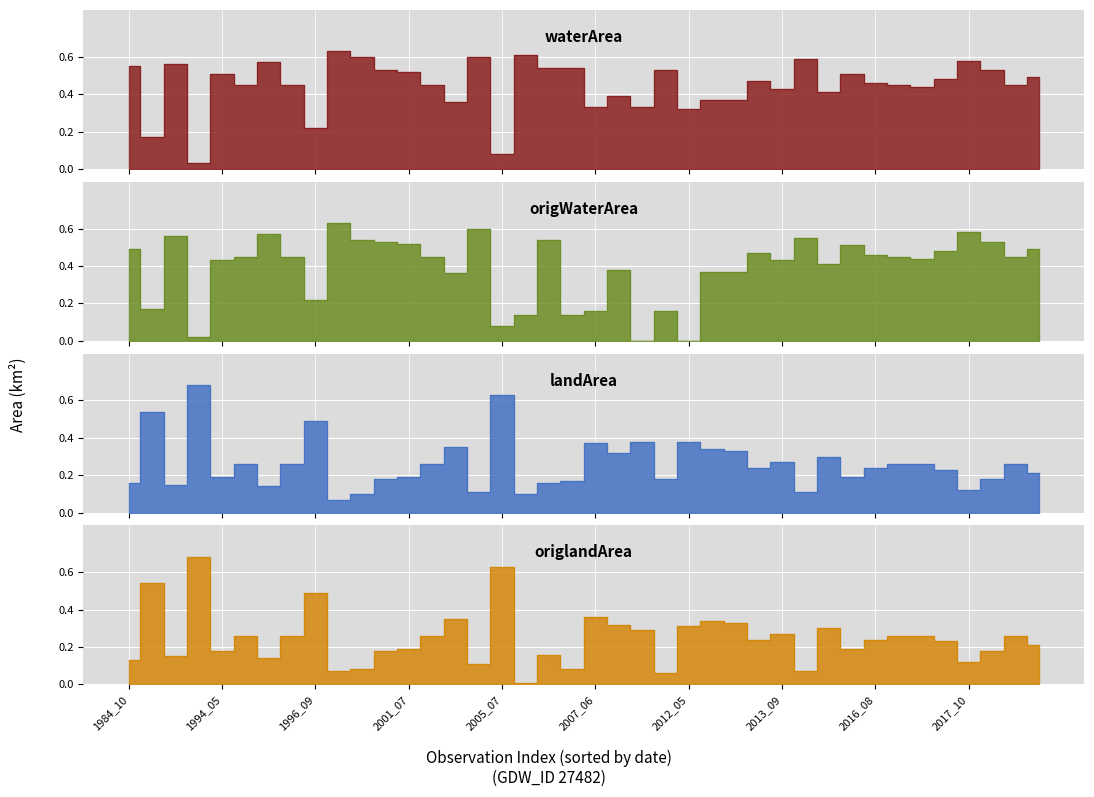

Between 2000_03 and 2007_04, which series saw the biggest shift?

origWaterArea